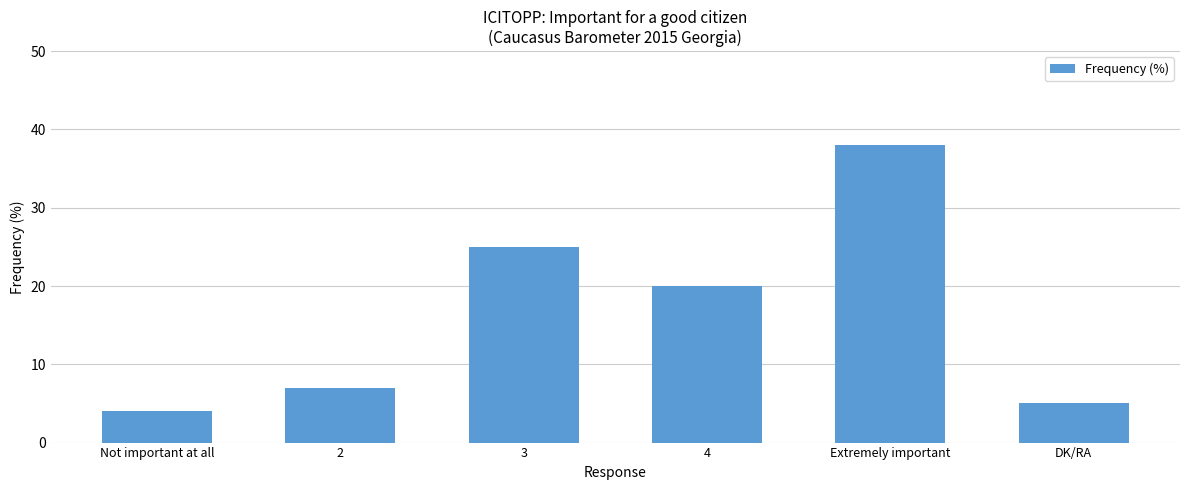

What is the sum of all values?

99